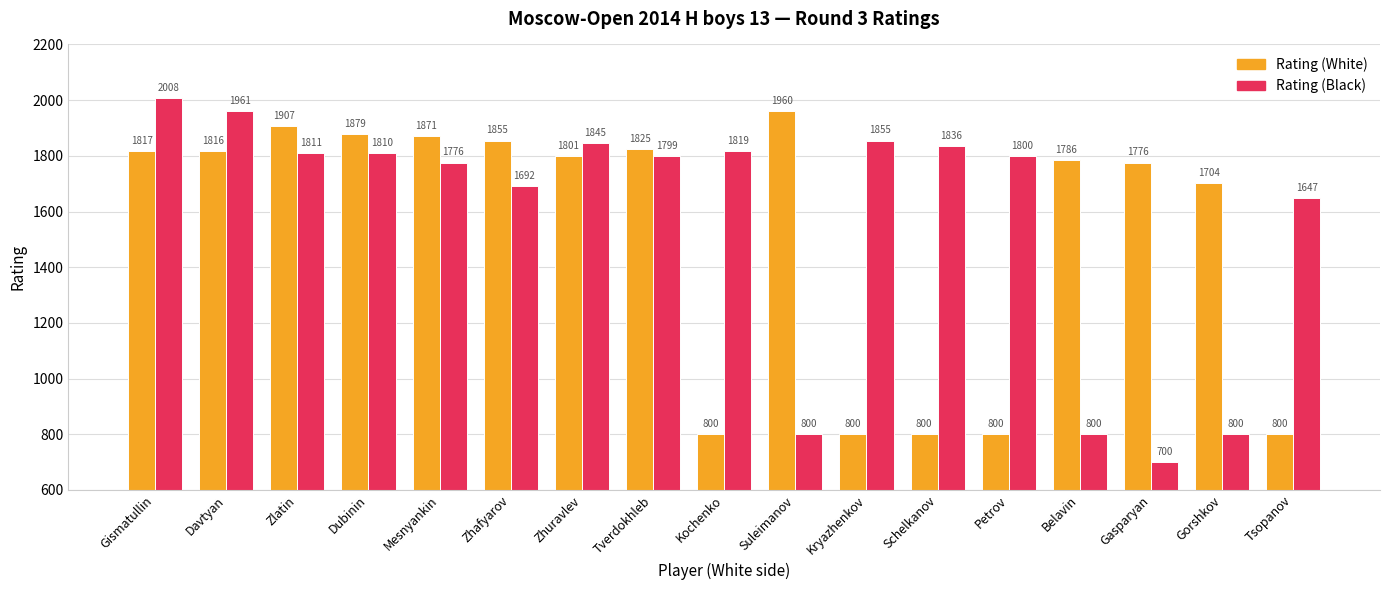

How many groups of bars are there?

17